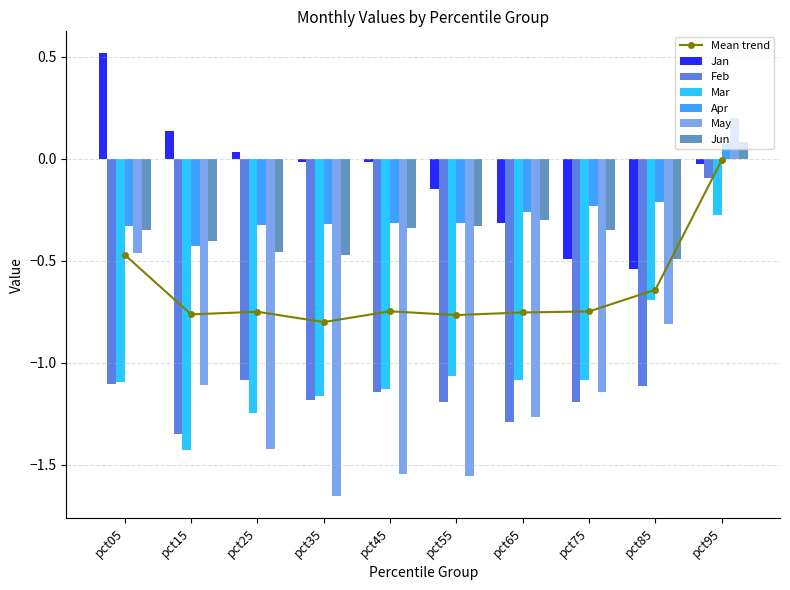

Between pct25 and pct95, which series saw the biggest shift?

May